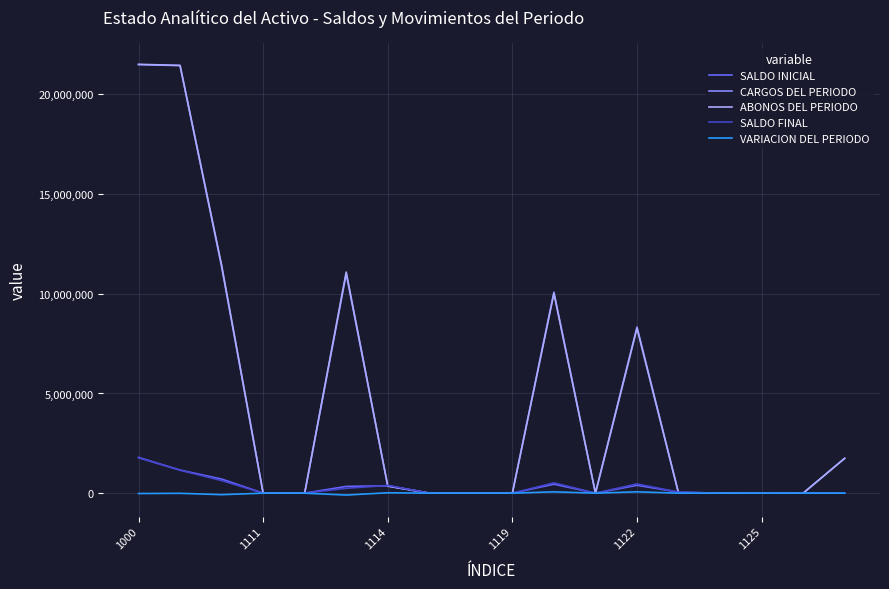

What is the maximum value for ABONOS DEL PERIODO?

21511571.5